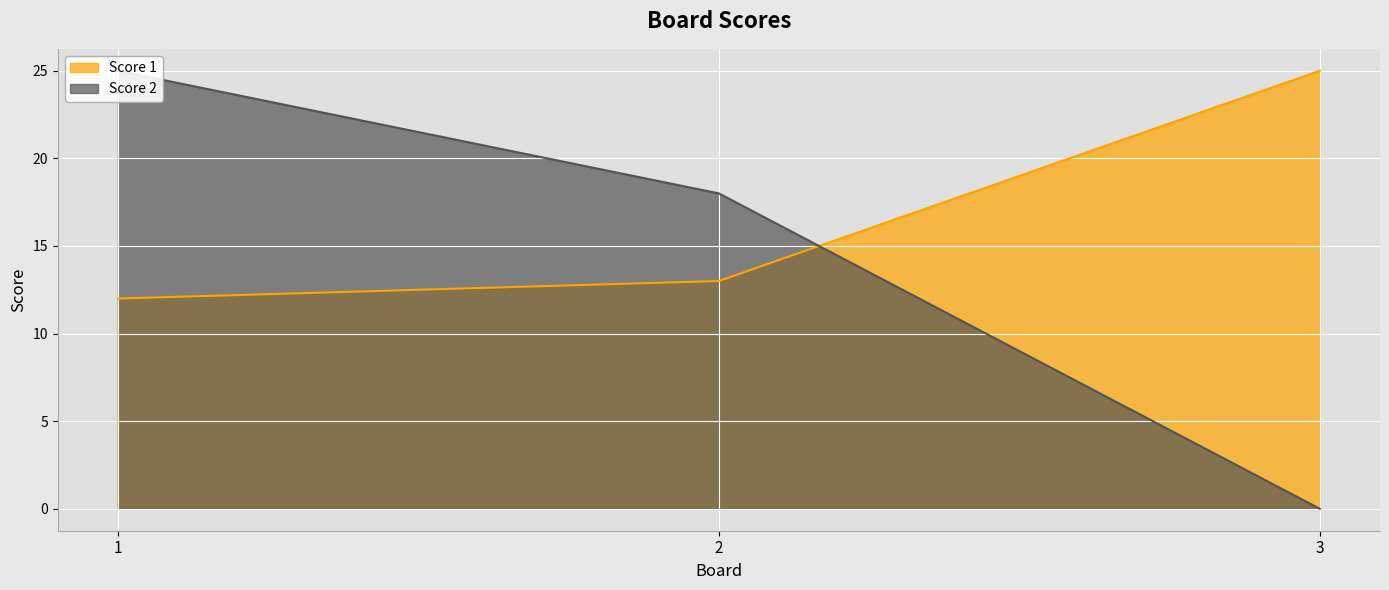

What are all the series names shown in the legend?

Score 1, Score 2